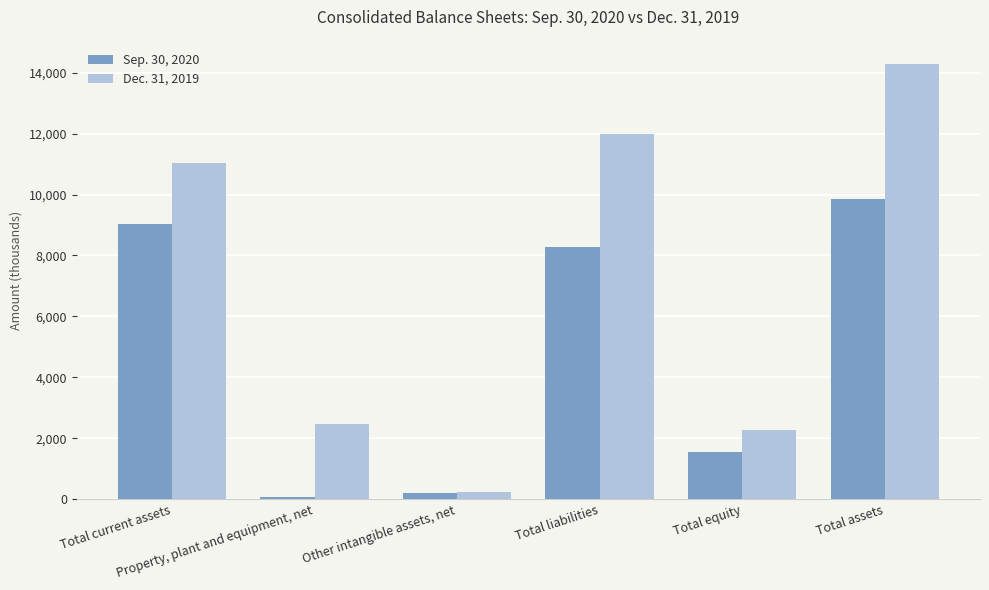

The Dec. 31, 2019 series shows 14276 at Total assets. True or false?

True